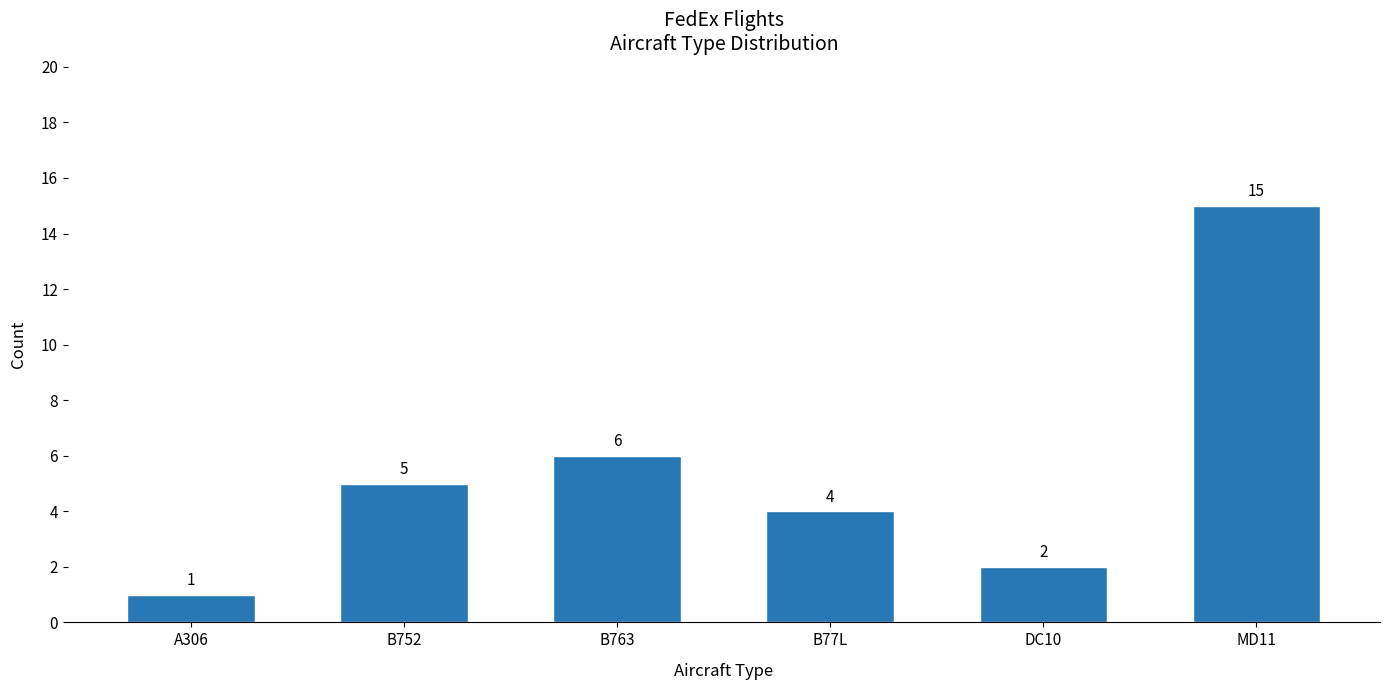

Does the chart contain any negative values?

No